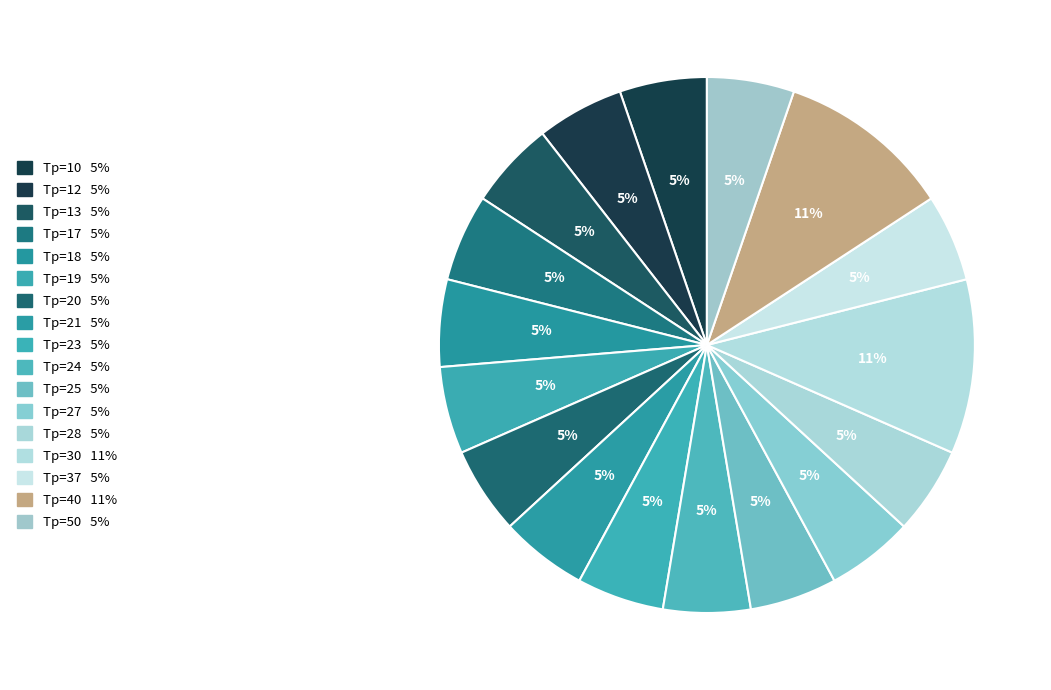

Rank the categories by value from highest to lowest.

Tp=30, Tp=40, Tp=10, Tp=12, Tp=13, Tp=17, Tp=18, Tp=19, Tp=20, Tp=21, Tp=23, Tp=24, Tp=25, Tp=27, Tp=28, Tp=37, Tp=50